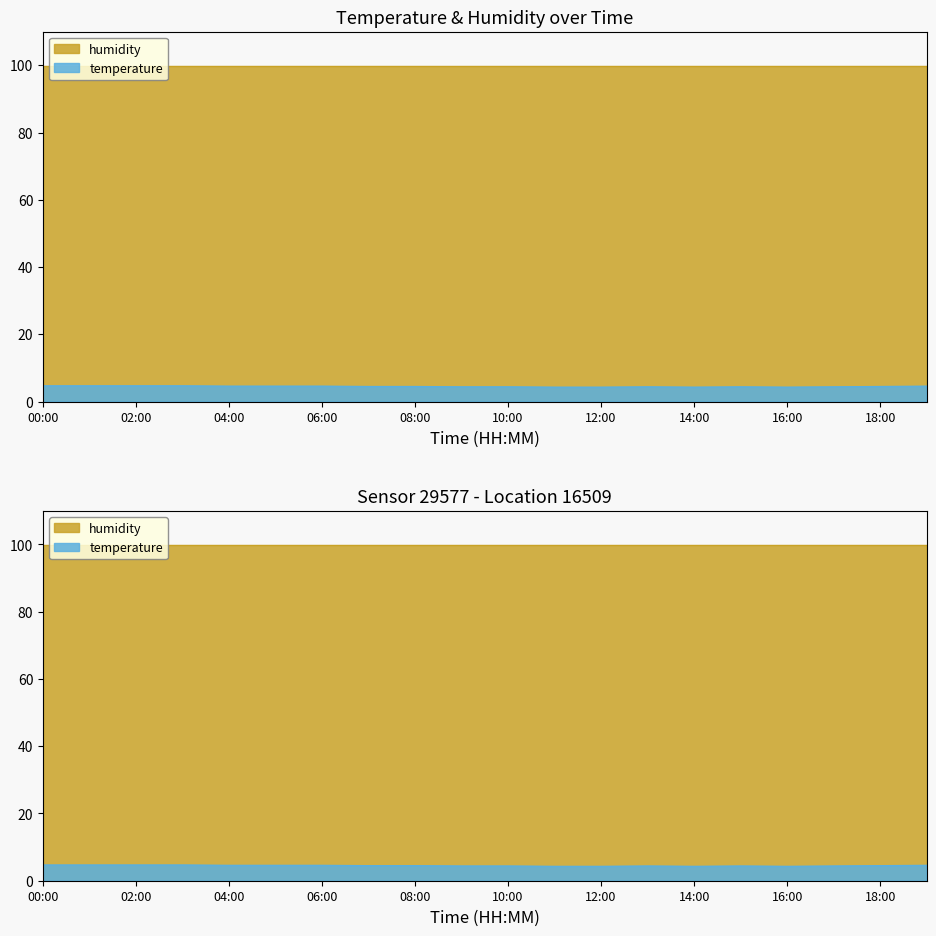

What is the label of the 17th point from the right?

03:00